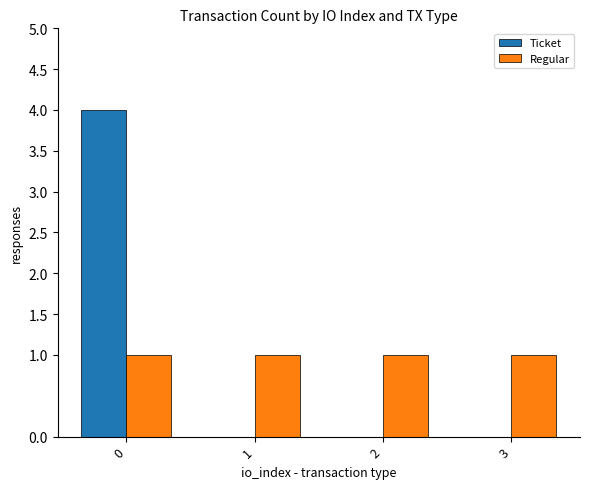

What are all the series names shown in the legend?

Ticket, Regular